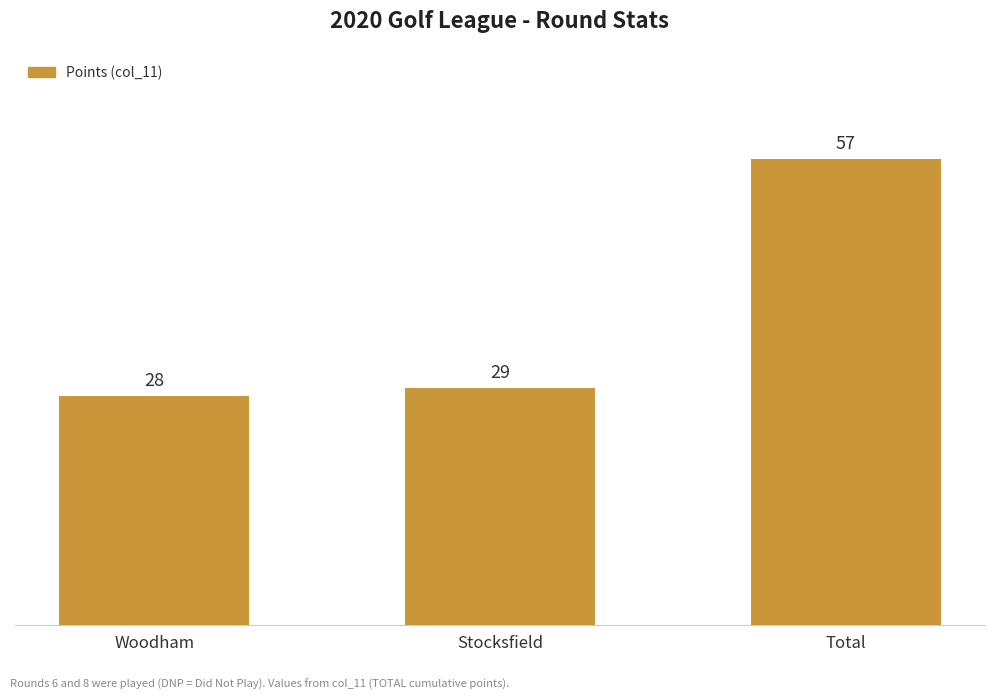

At which category does the chart reach its minimum across all series?

Woodham